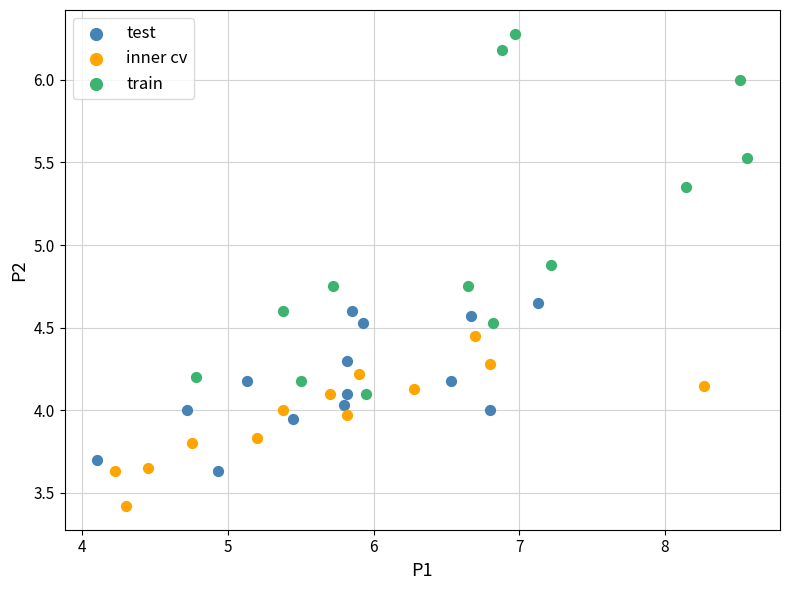

Which series has the widest spread of Y values?

train